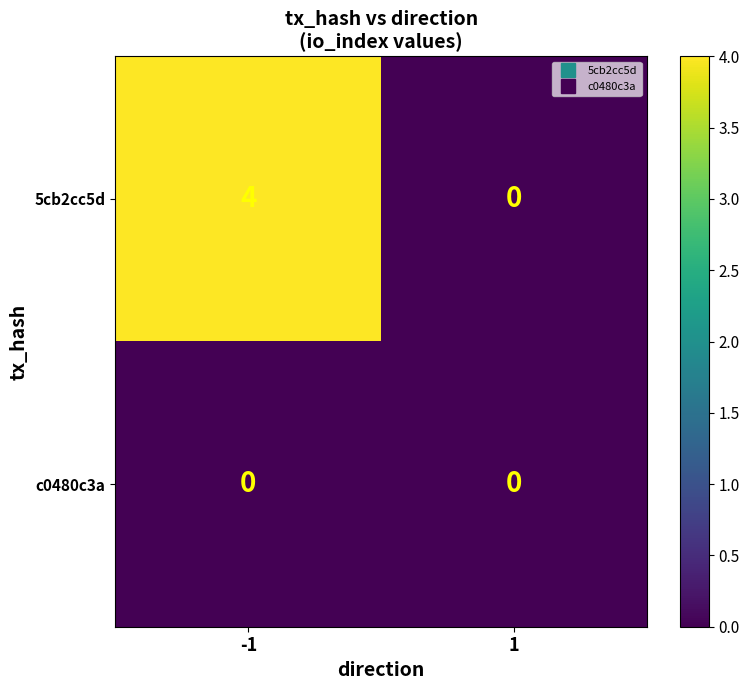

What is the greatest value displayed?

4